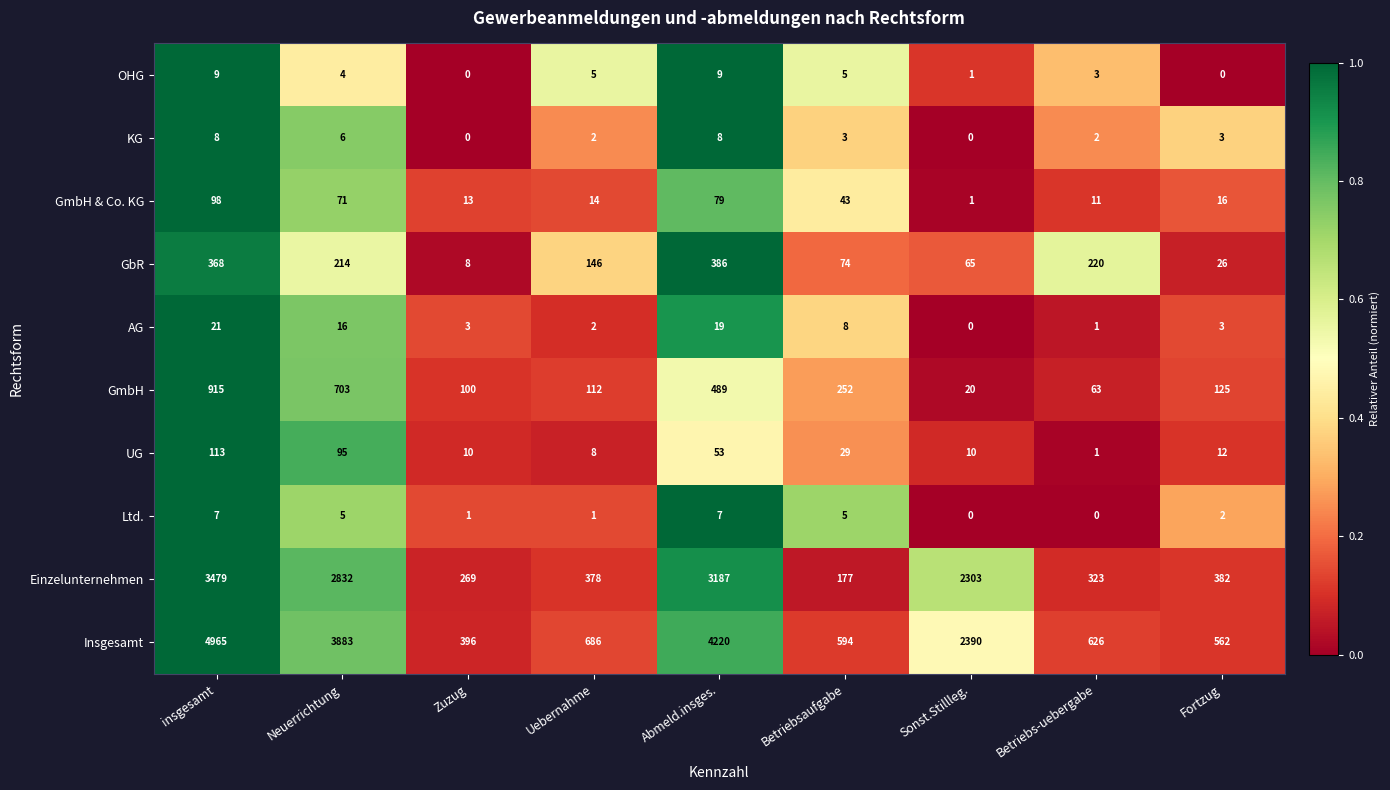

At which label does Einzelunternehmen first exceed 382?

insgesamt